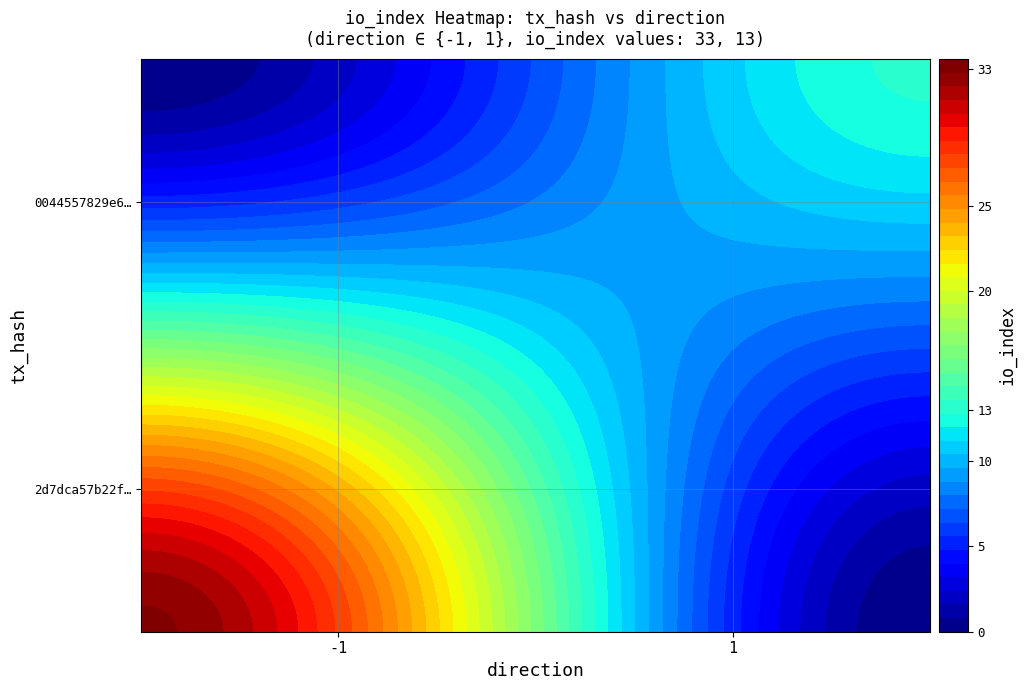

What is the difference between the highest and lowest values at io_index?

20